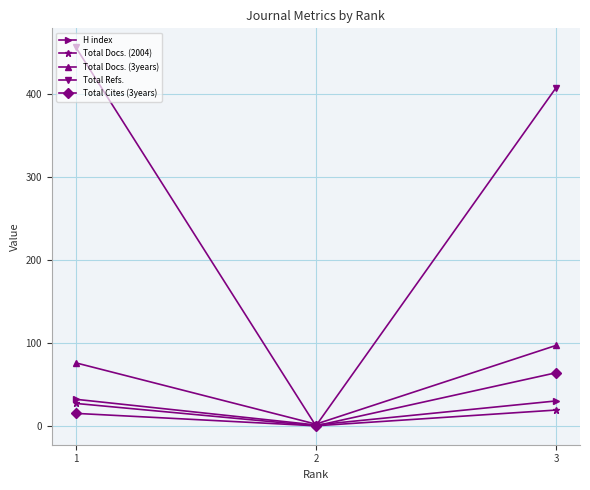

How many data points in H index are less than 30?

1